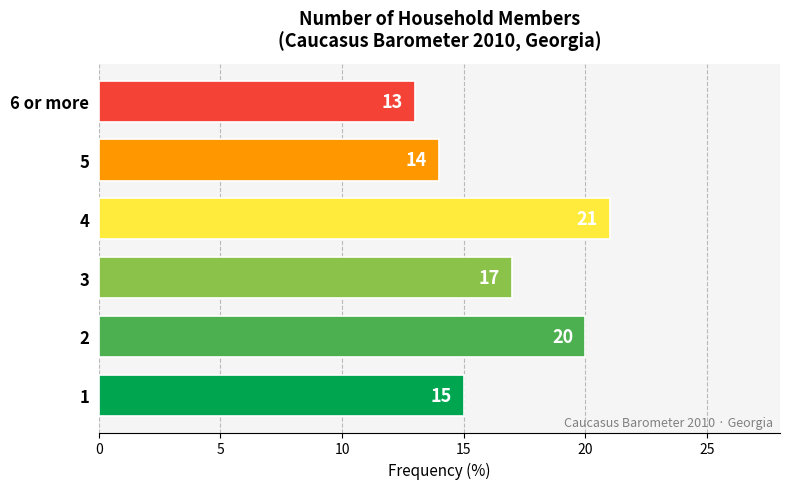

Reading bottom to top, list all the values displayed in this chart.

15	20	17	21	14	13